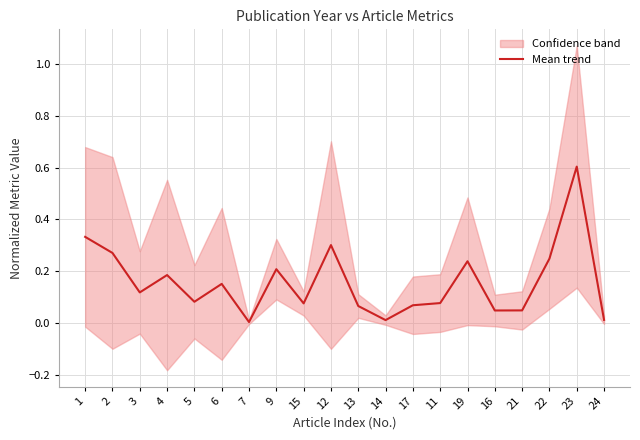

Between 16 and 7, which is larger?

16